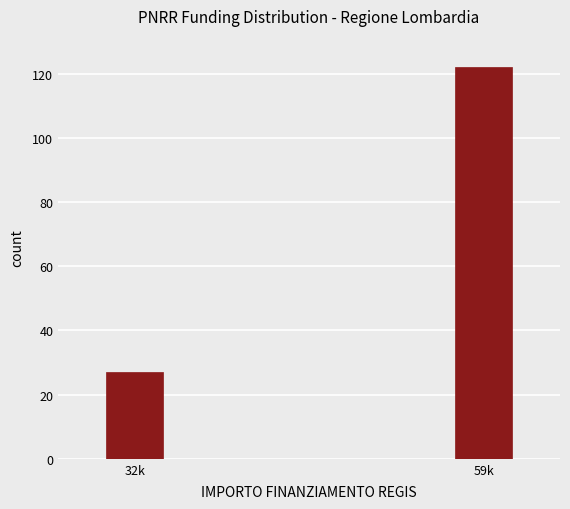

Reading right to left, what are all the values shown in this chart?

59k=122	32k=27